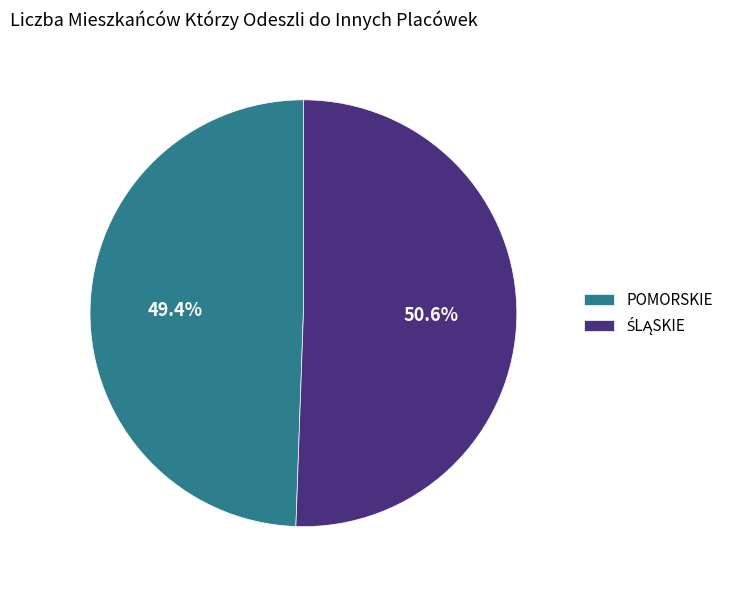

Which category has the smallest portion of the pie?

POMORSKIE